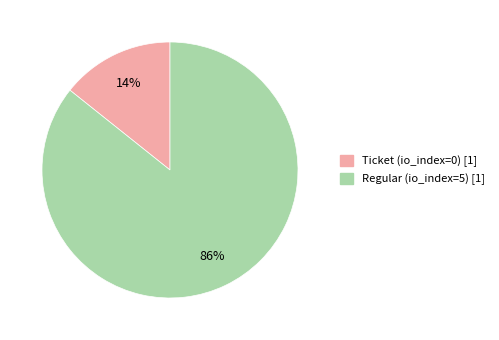

How many segments does this pie chart have?

2